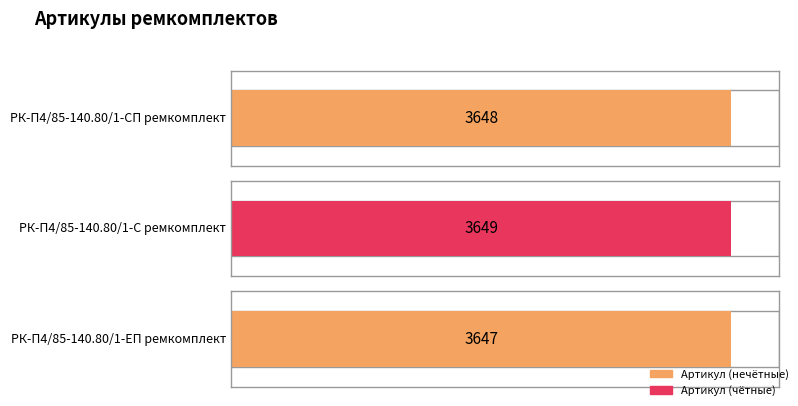

What position from the left is РК-П4/85-140.80/1-С ремкомплект?

2